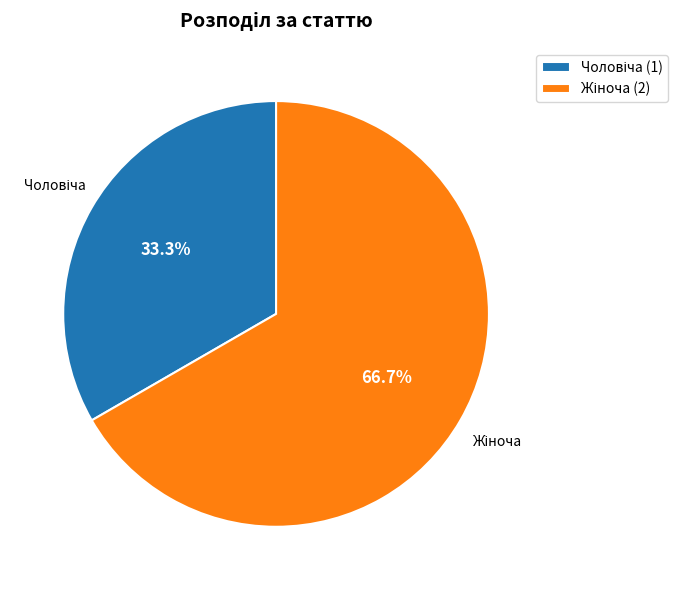

Is there any slice that represents more than half of the pie?

Yes